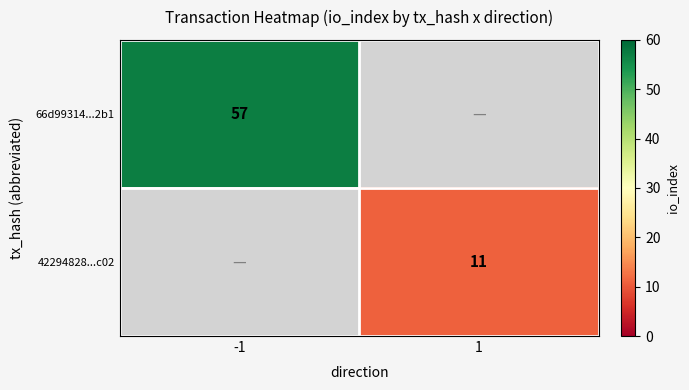

True or false: 42294828...c02 has a value of 6 at 1.

False